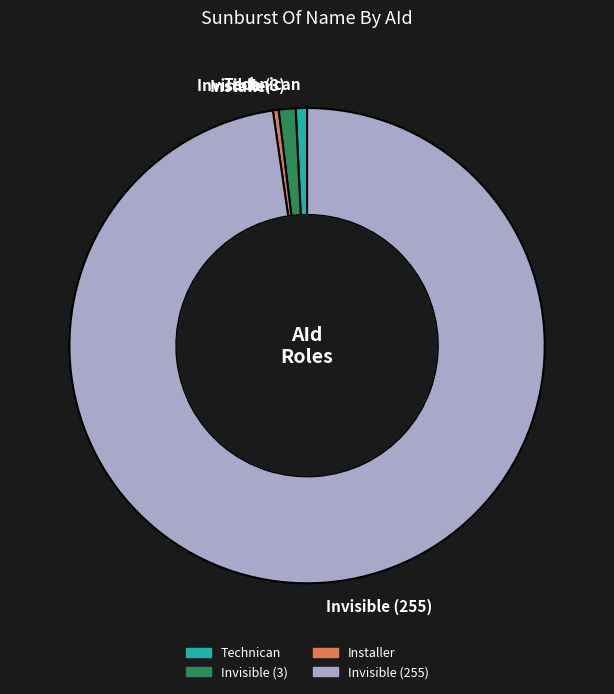

Which category accounts for the majority?

Invisible (255)